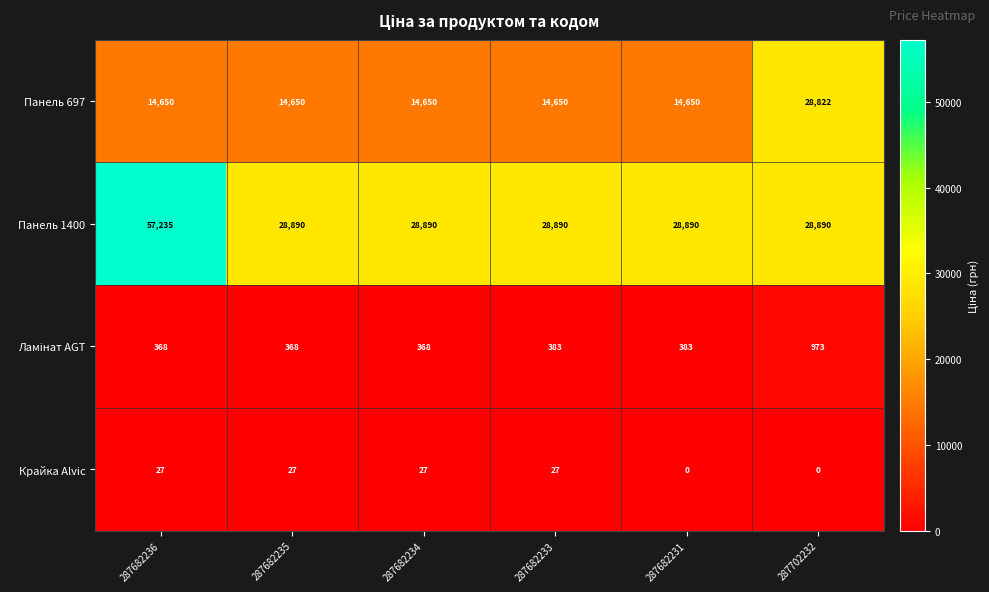

The value of Крайка Alvic at 287682234 is 17. True or false?

False